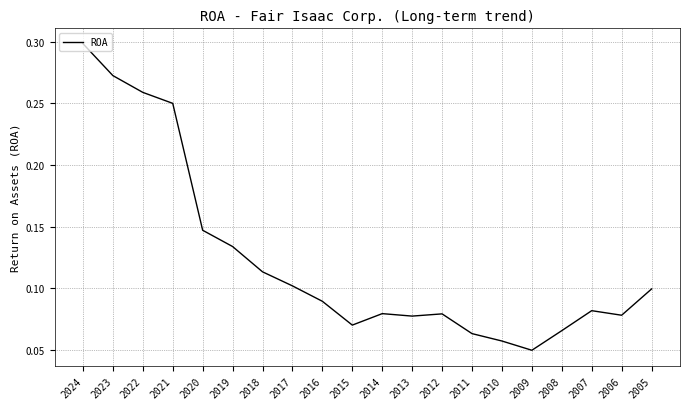

The chart shows a value of 0.2 at 2005. True or false?

False